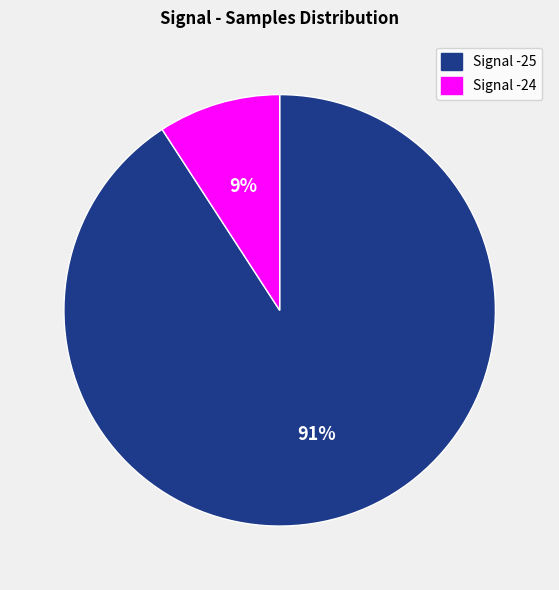

Count the number of slices in the pie.

2